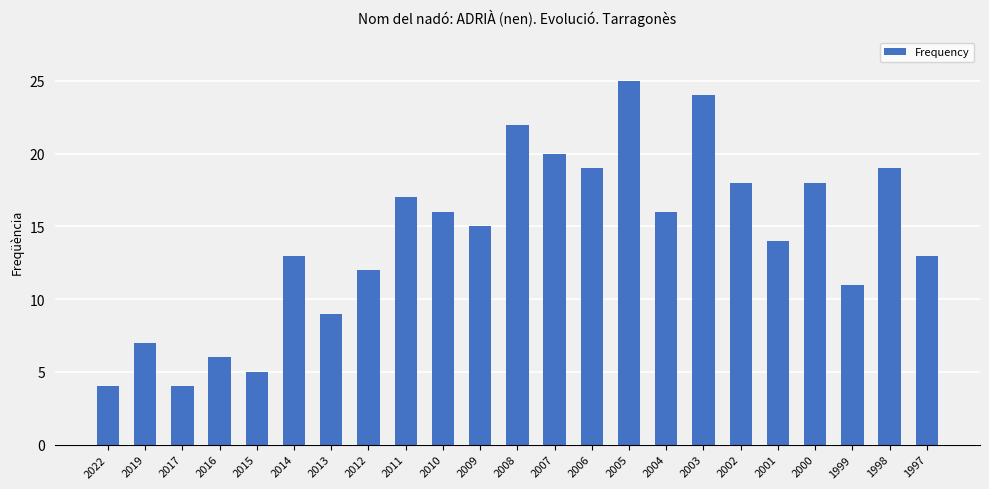

Is it true that the value at 2002 is 18?

True